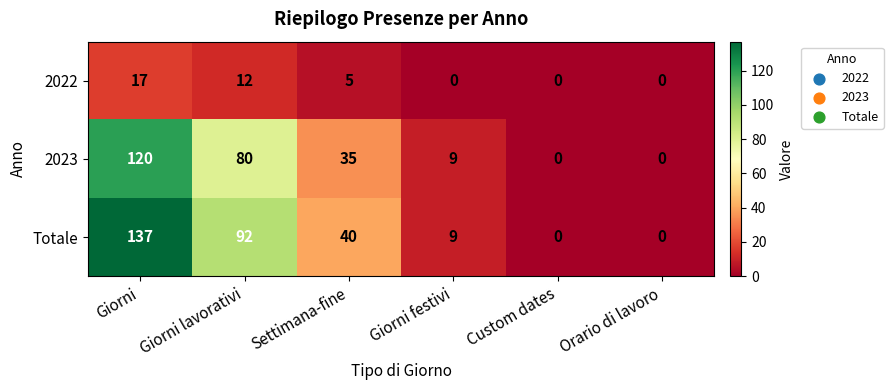

Reading left to right, what are all the values shown in this chart?

2022: Giorni=17	Giorni lavorativi=12	Settimana-fine=5	Giorni festivi=0	Custom dates=0	Orario di lavoro=0
2023: Giorni=120	Giorni lavorativi=80	Settimana-fine=35	Giorni festivi=9	Custom dates=0	Orario di lavoro=0
Totale: Giorni=137	Giorni lavorativi=92	Settimana-fine=40	Giorni festivi=9	Custom dates=0	Orario di lavoro=0